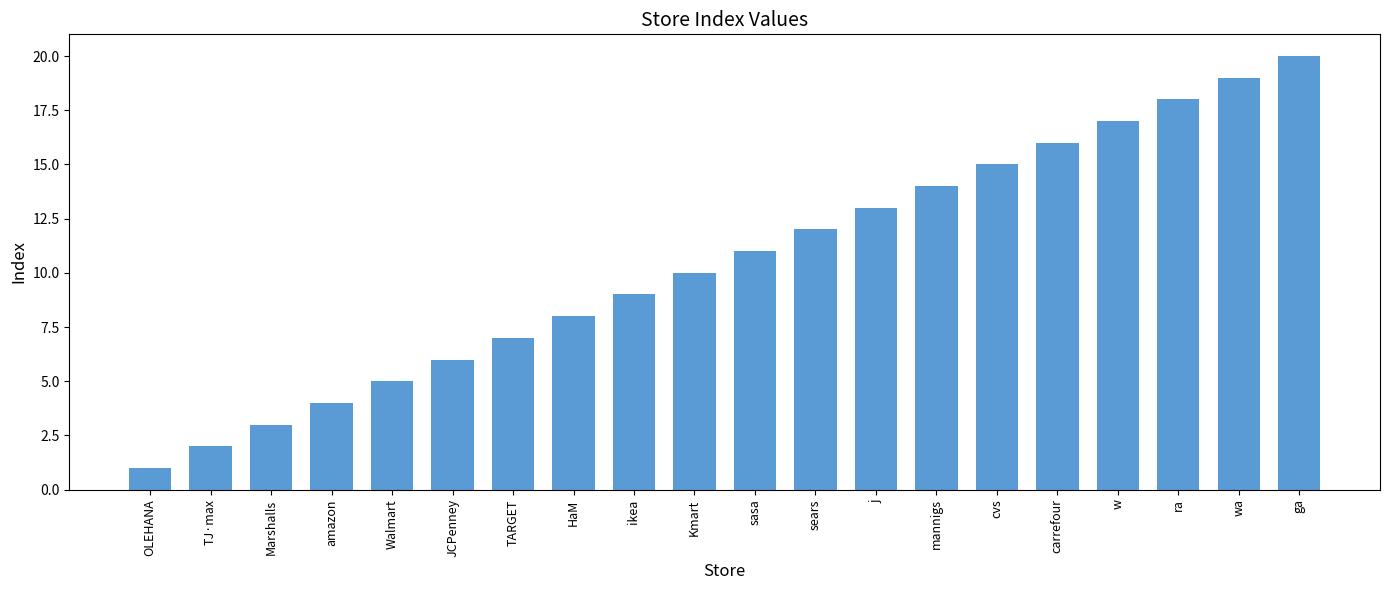

Does the chart contain stacked bars?

No